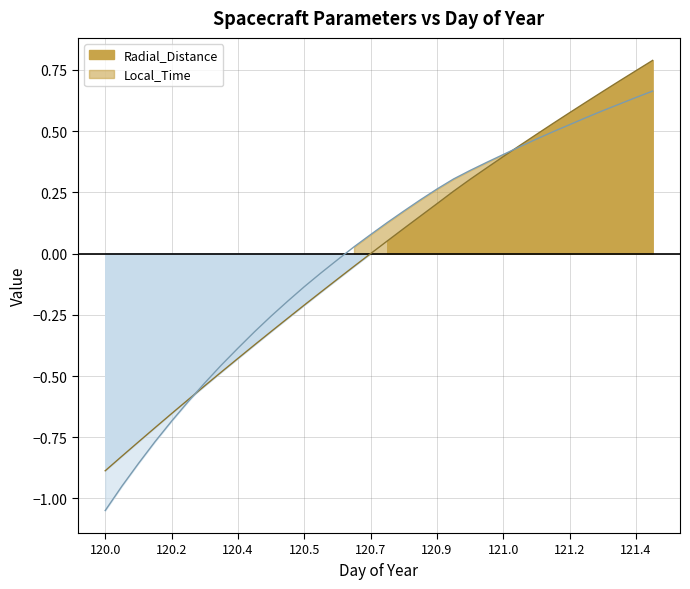

What is the label of the 4th point from the right?

121.2708